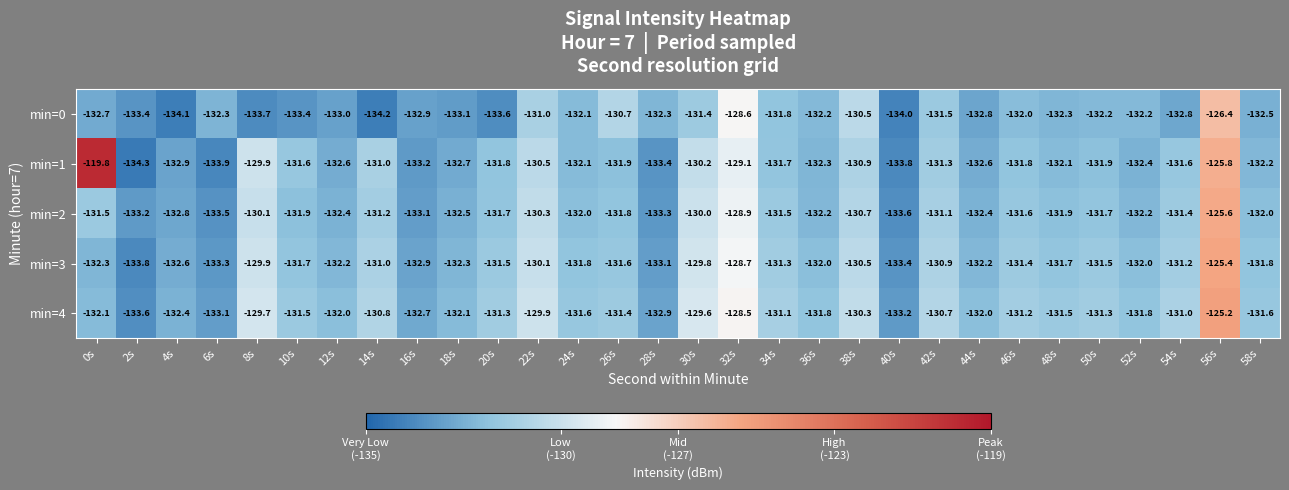

Rank the series by their maximum value, from lowest to highest.

min=0, min=2, min=3, min=4, min=1